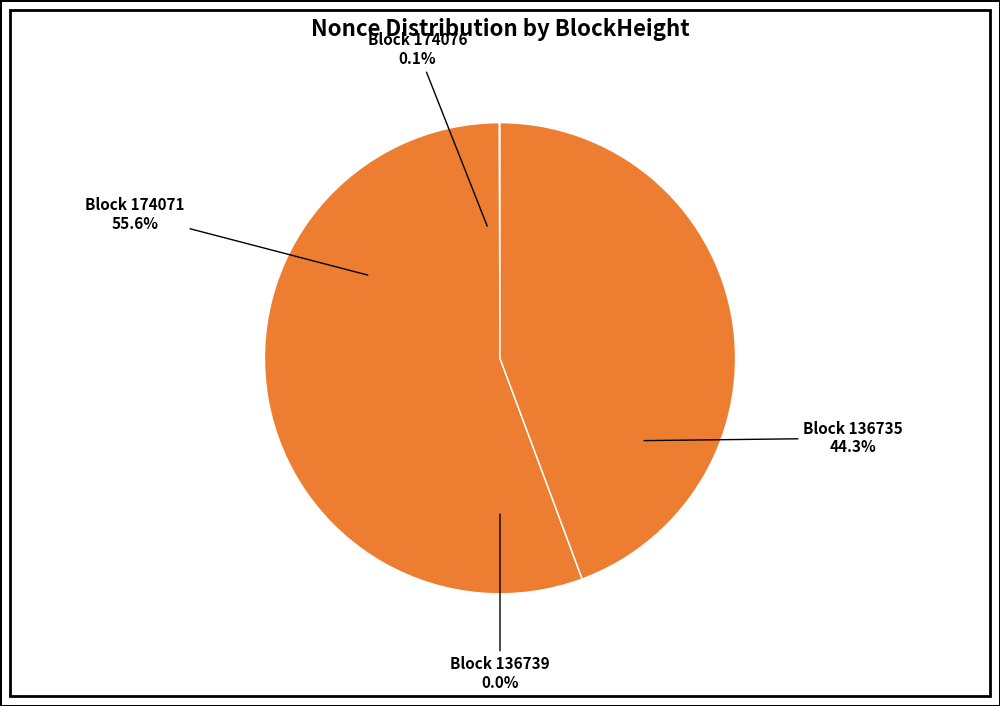

Count the number of slices in the pie.

4